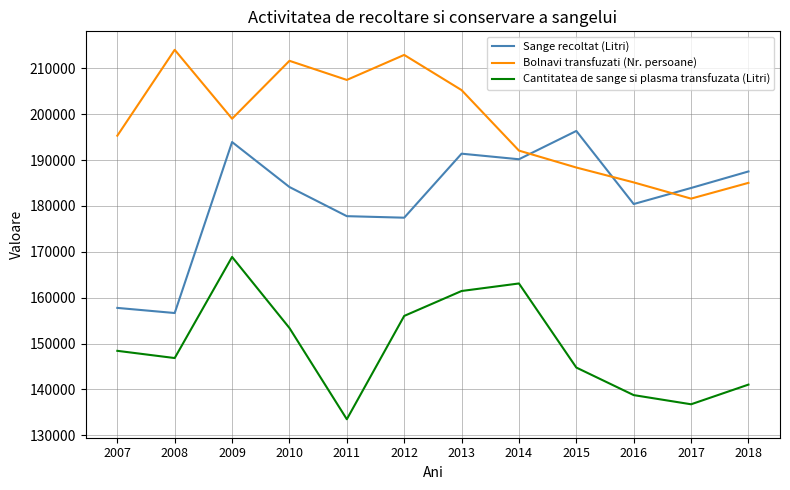

Rank the series by their average value, from highest to lowest.

Bolnavi transfuzati (Nr. persoane), Sange recoltat (Litri), Cantitatea de sange si plasma transfuzata (Litri)